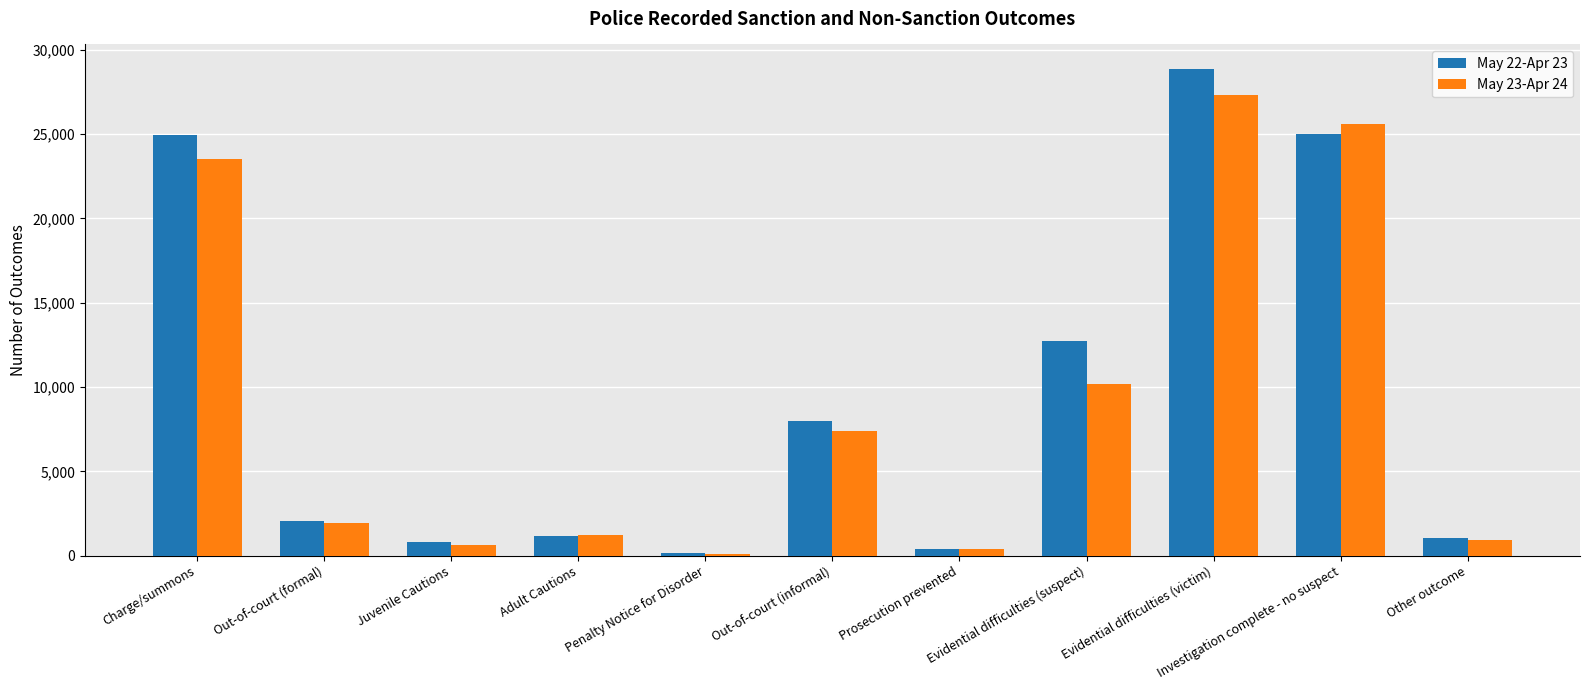

What is the difference between the highest and lowest values at Evidential difficulties (suspect)?

2514